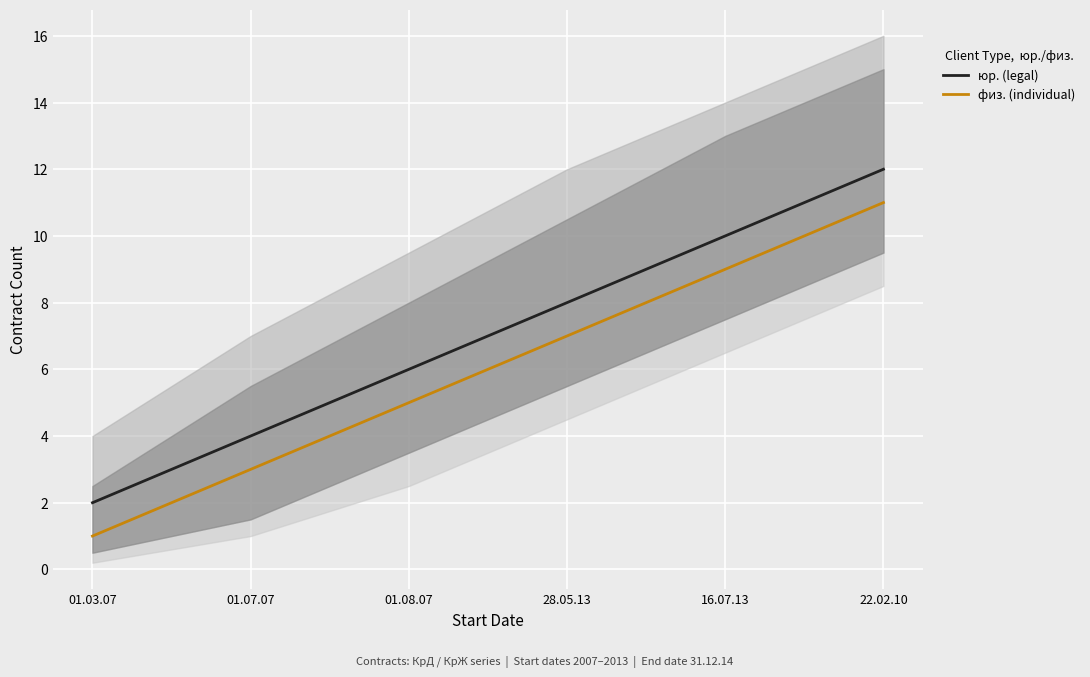

True or false: юр. (legal) and физ. (individual) cross at least once.

False